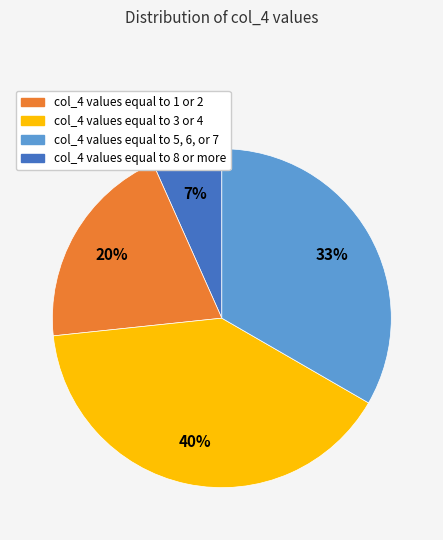

Does any single category account for the majority?

No